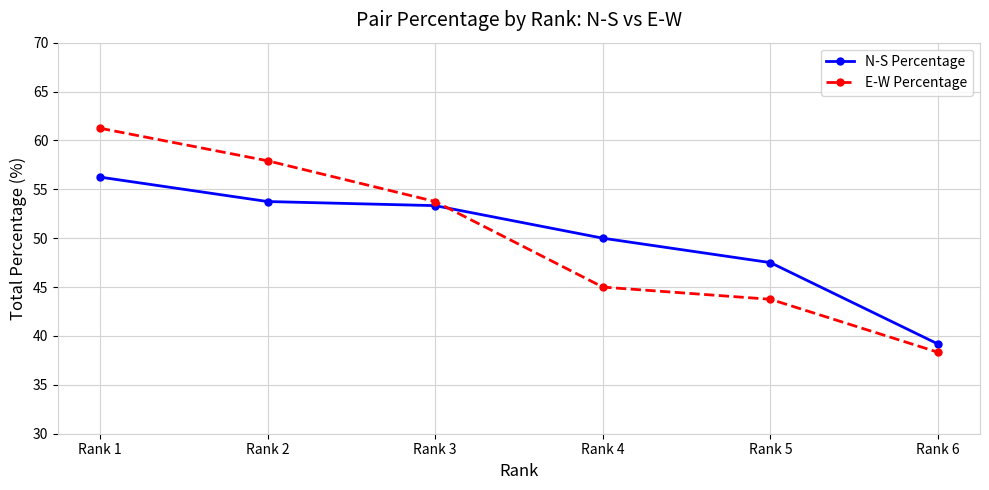

What is the value of the N-S Percentage point at the 4th from the left?

50.0